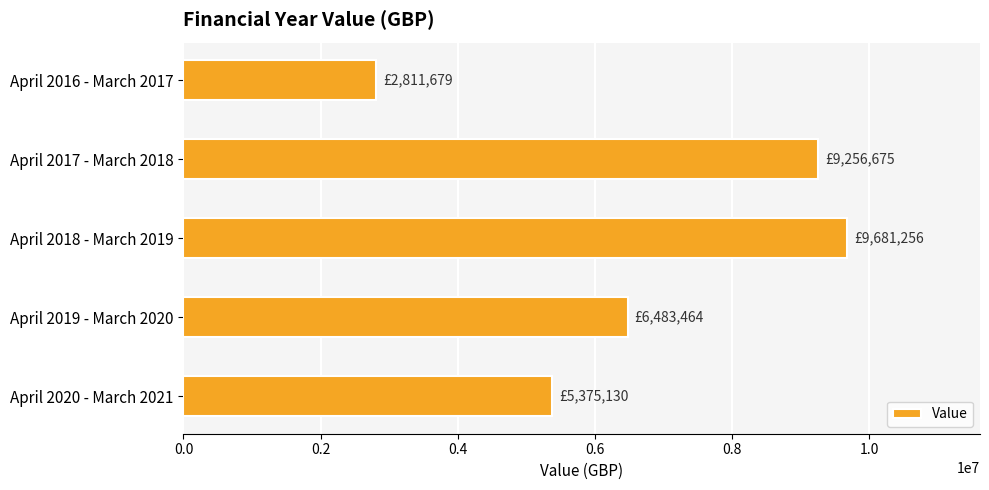

What is the value of the 4th bar from the top?

6483464.0